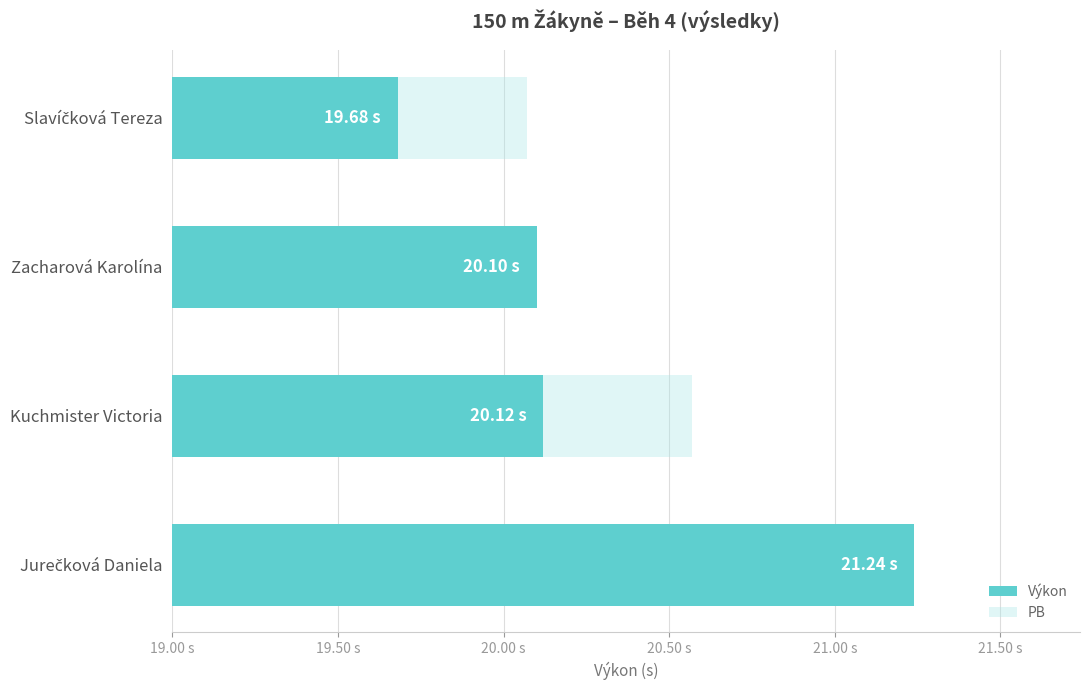

Which has a higher value, Zacharová Karolína or Kuchmister Victoria?

Kuchmister Victoria